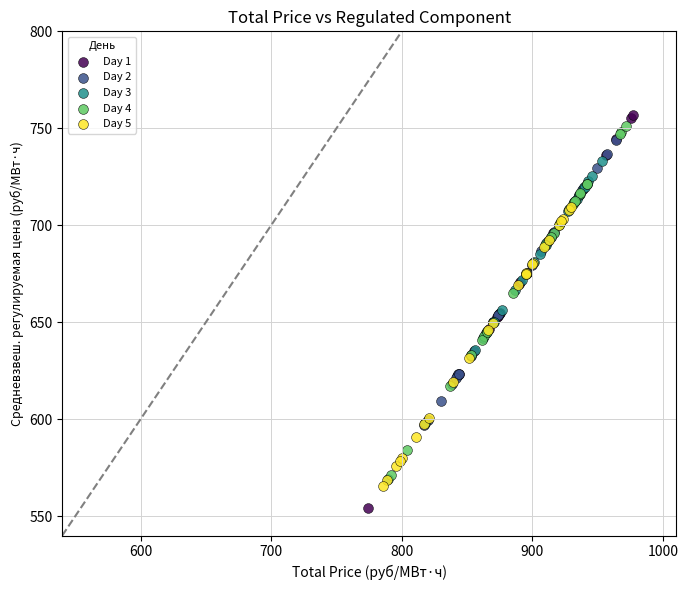

Which series reaches the minimum Y coordinate?

Day 1